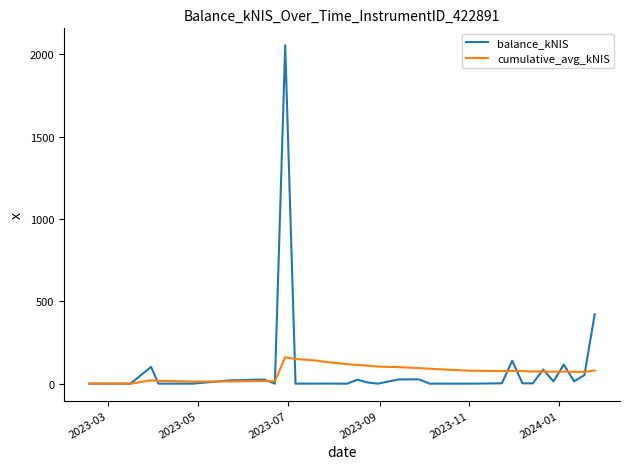

Is this an area chart (filled region under the line)?

No